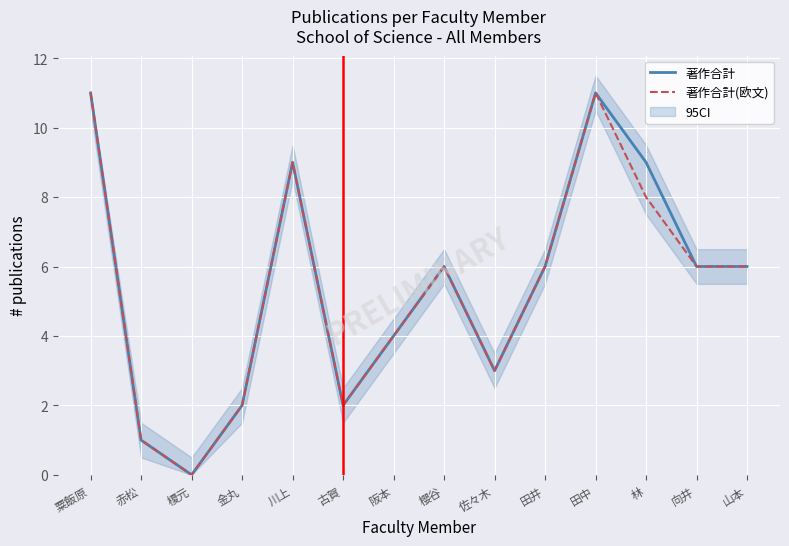

Rank the series by their maximum value, from lowest to highest.

著作合計, 著作合計(欧文)